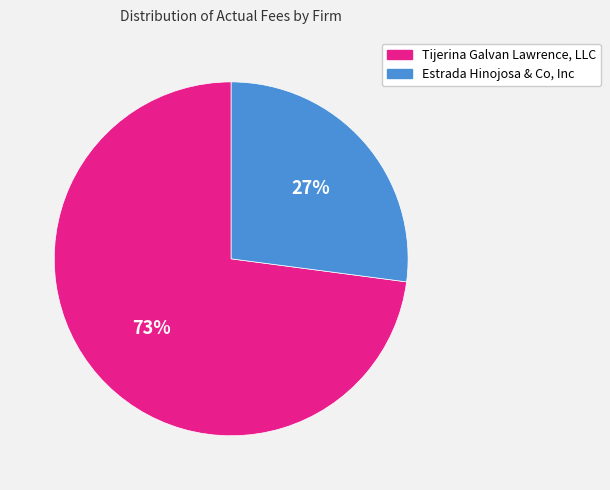

To the nearest percent, what is the average slice percentage?

50%